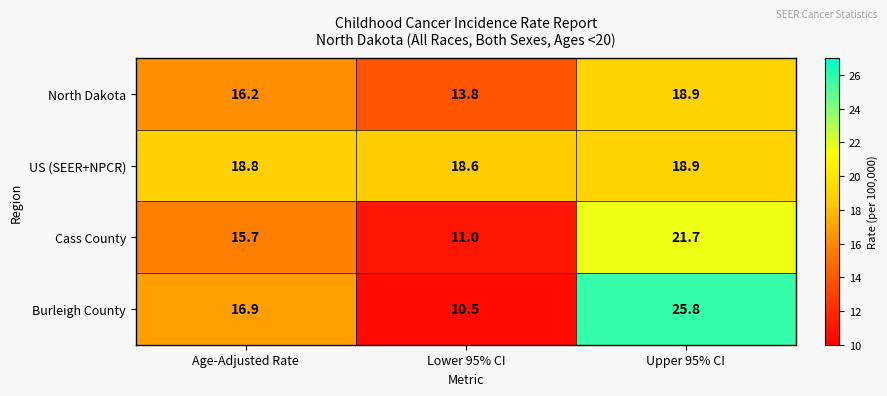

What is the minimum value shown in the chart?

10.5